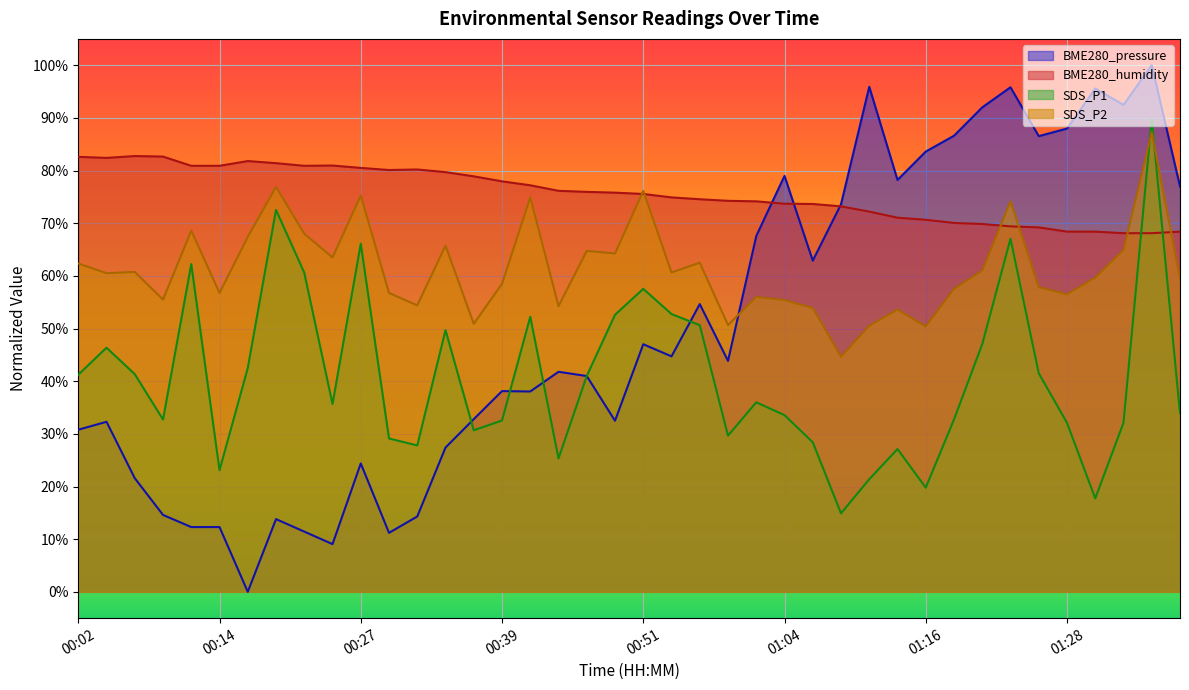

Rank the series by their maximum value, from lowest to highest.

BME280_humidity, SDS_P2, SDS_P1, BME280_pressure